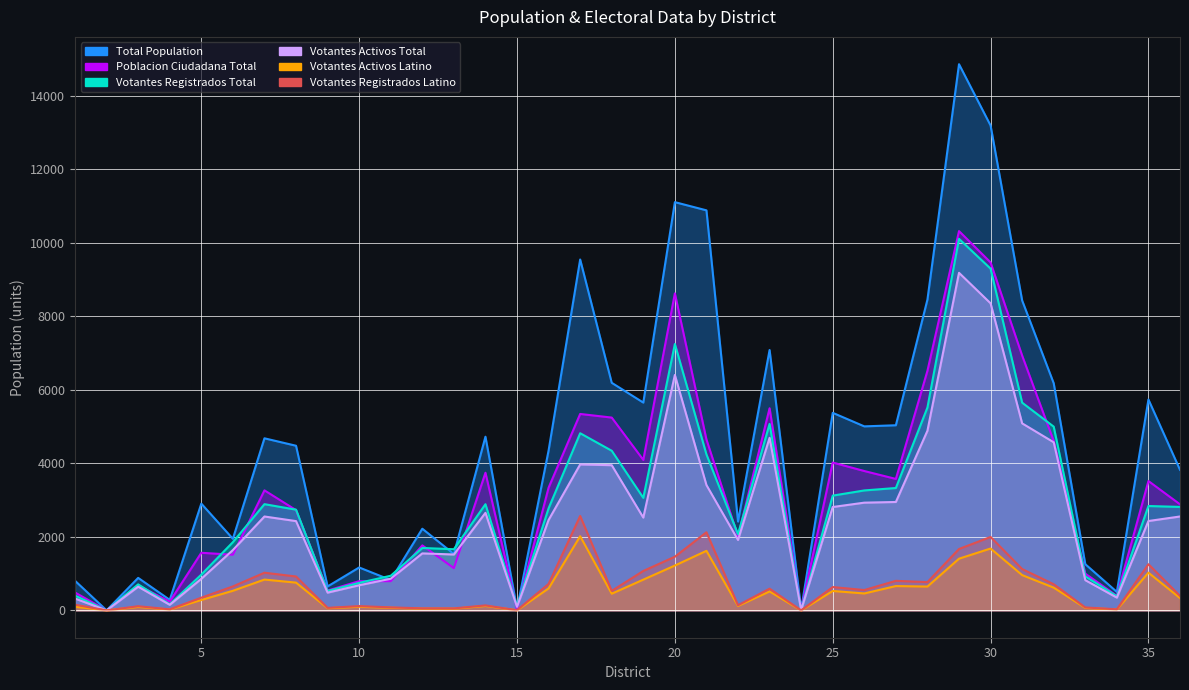

The value of Votantes Activos Latino at 9 is 59.7. True or false?

True